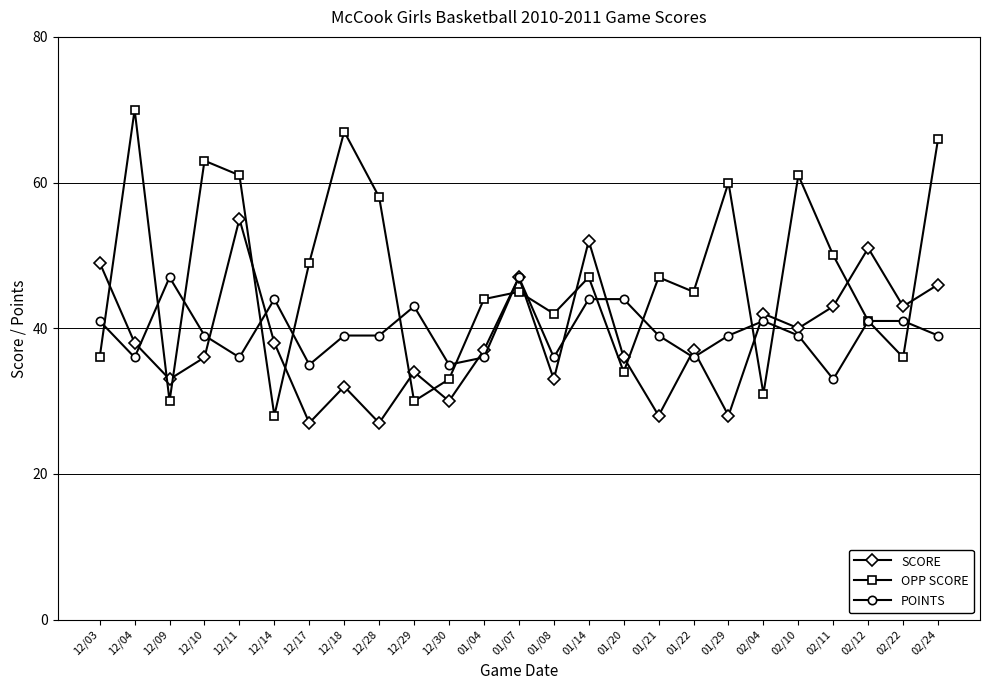

What is the value of the POINTS point at the 11th from the left?

35